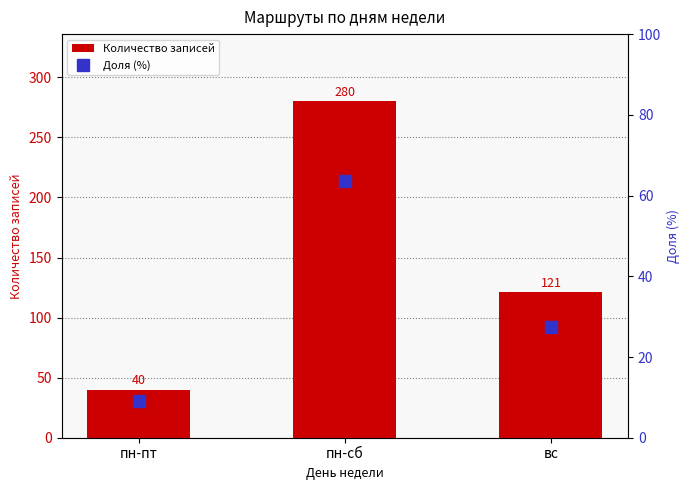

What is the sum of all Доля (%) values?

100.0